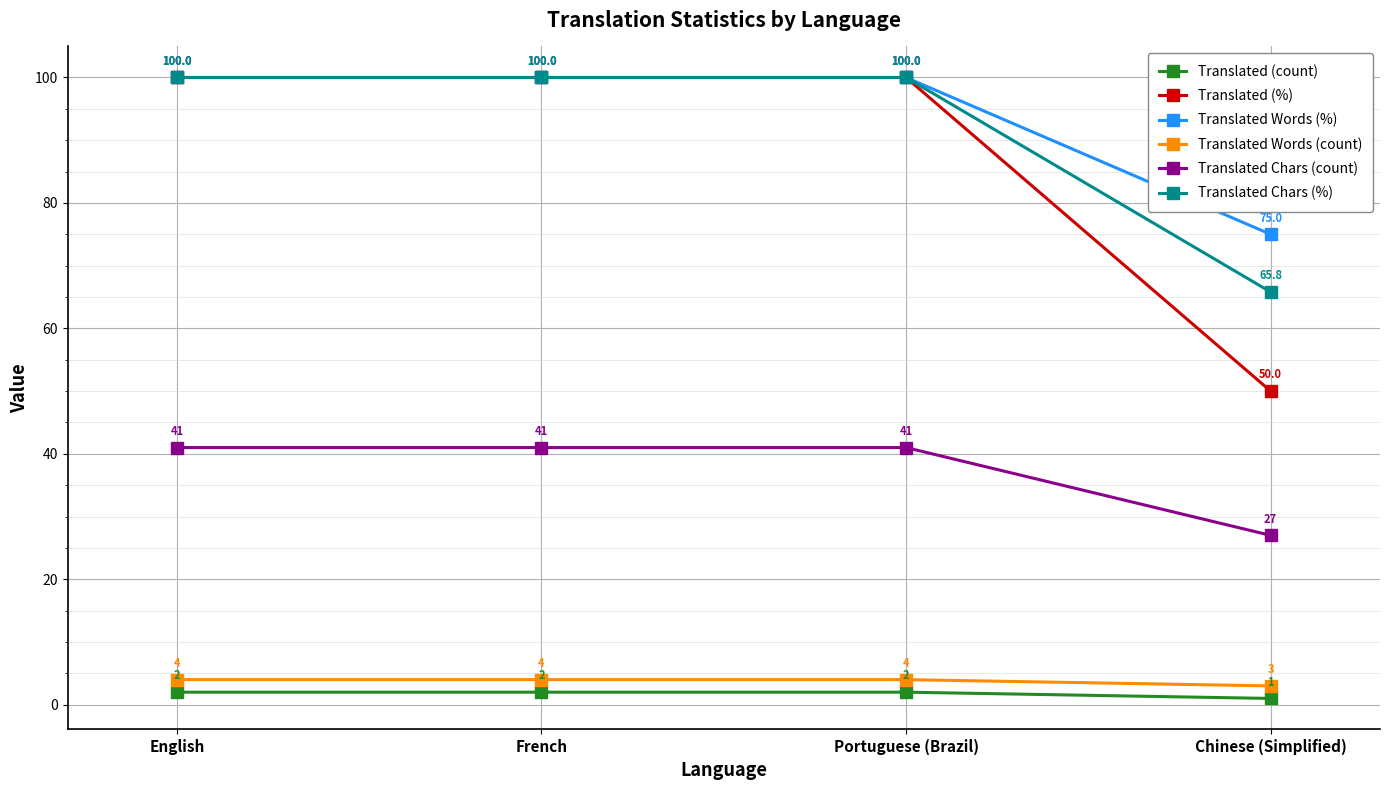

True or false: Translated Chars (%) and Translated (count) cross at least once.

False